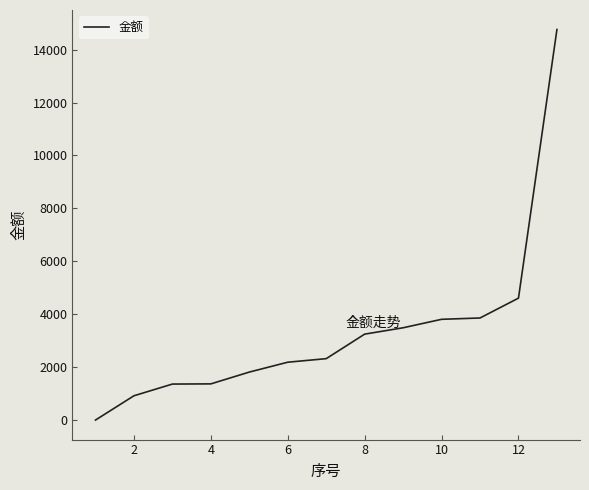

What is the greatest value displayed?

14760